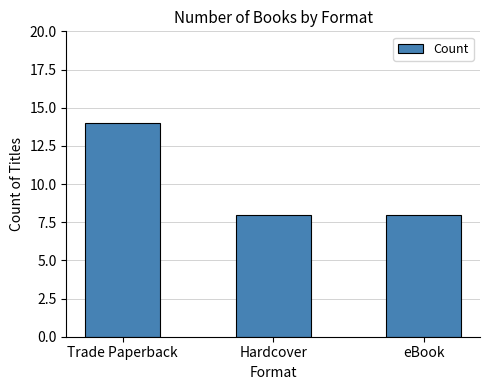

What is the average value?

10